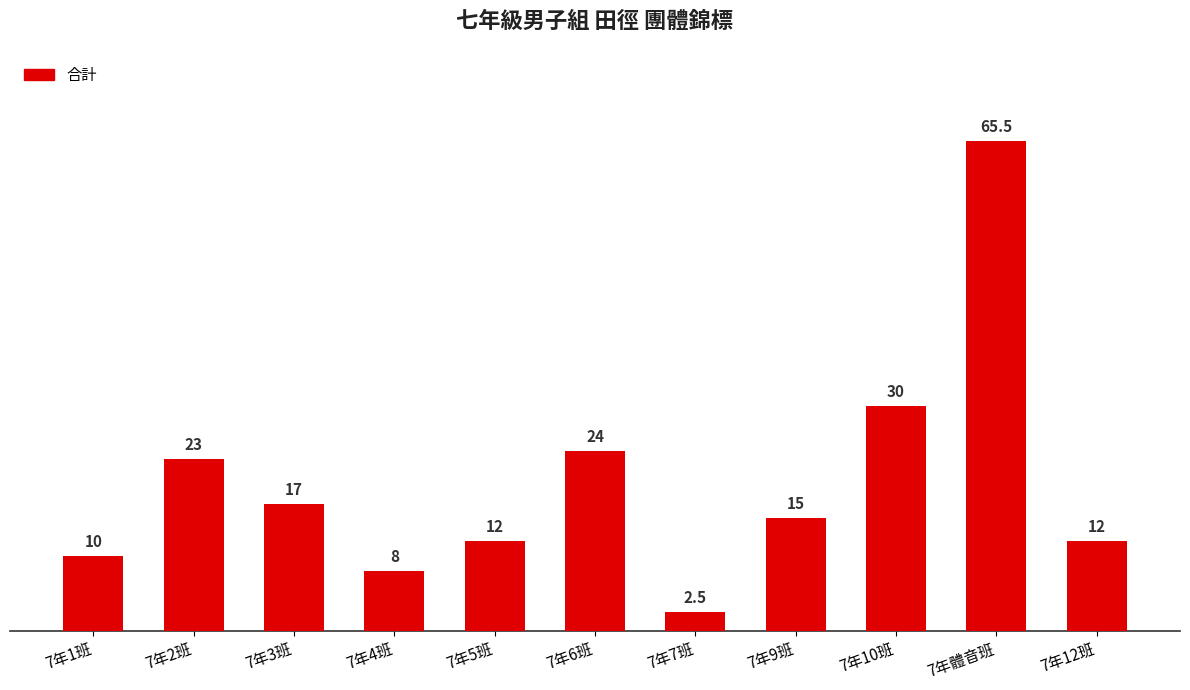

What is the greatest value displayed?

65.5